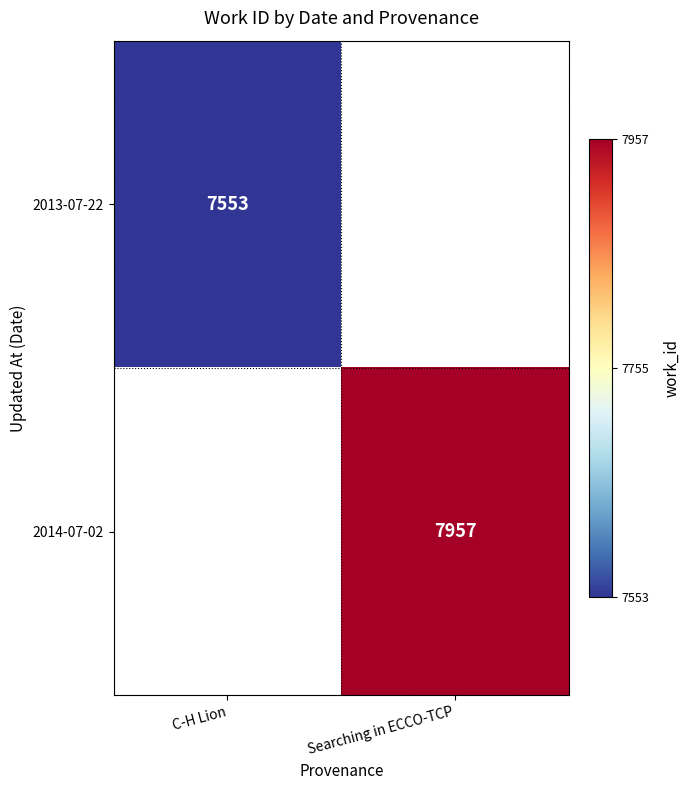

Is it true that 2014-07-02 equals 7957 at Searching in ECCO-TCP?

True